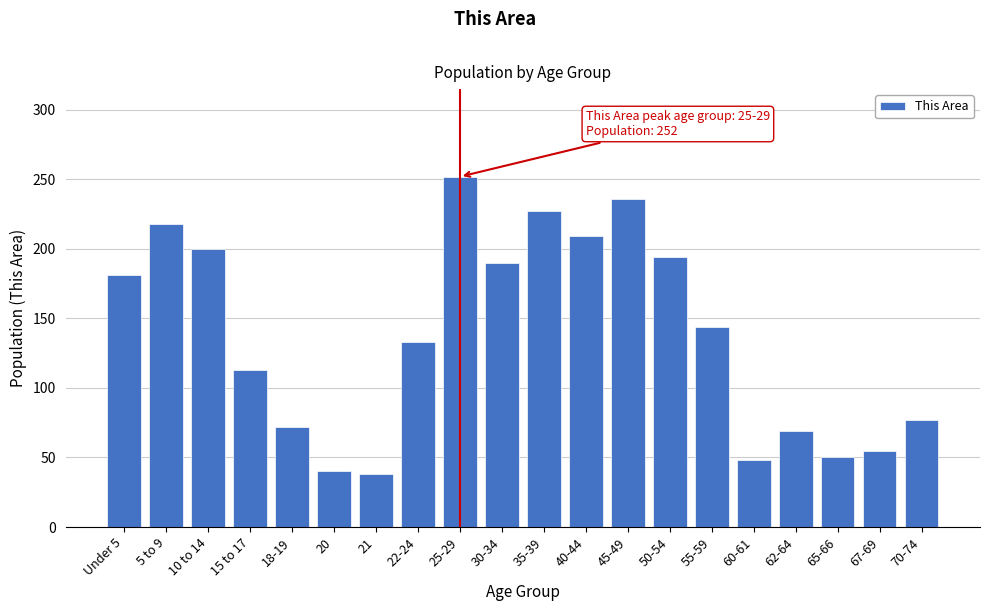

Reading right to left, transcribe all the data shown in this chart.

77	55	50	69	48	144	194	236	209	227	190	252	133	38	40	72	113	200	218	181